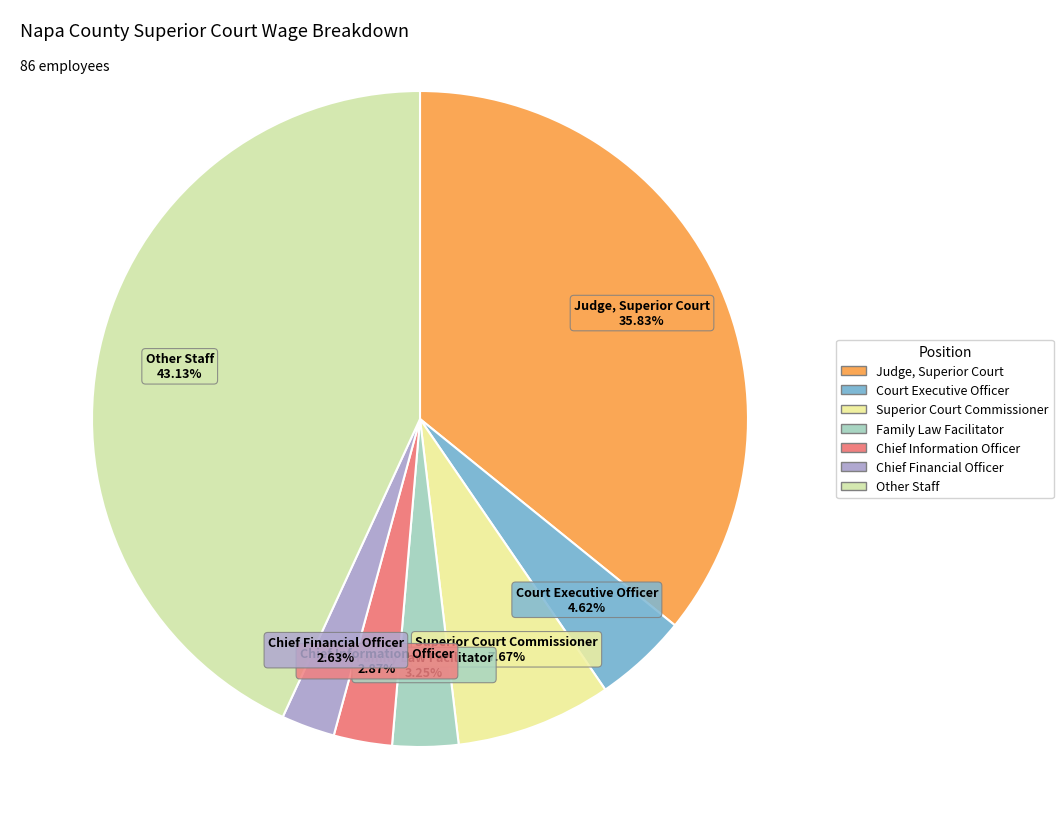

To the nearest percent, what percentage of the pie is Chief Financial Officer?

3%